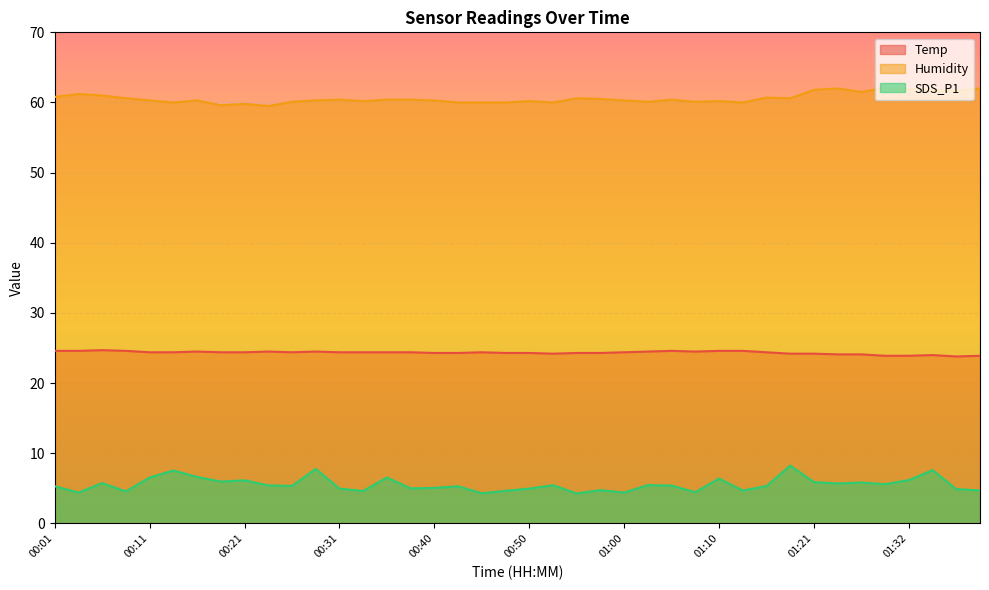

How many series are shown in this chart?

3